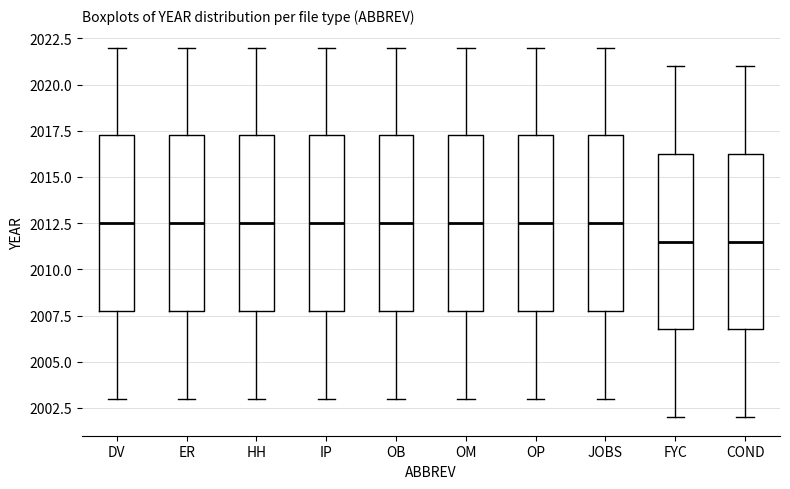

Where is the lower edge of the box for FYC on the y-axis? The values are not printed on the chart, so give them approximately, as read against the axis.

2007.0